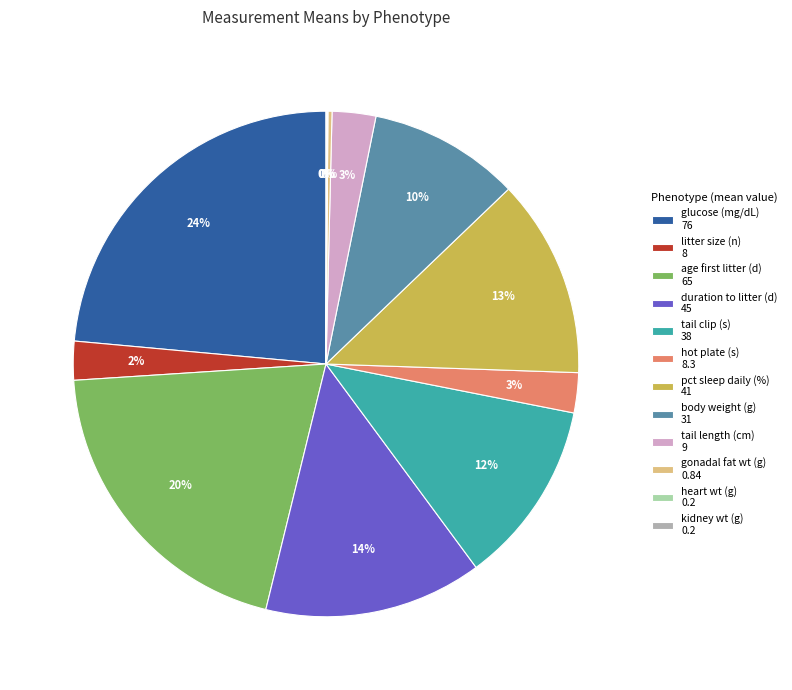

Which has a higher value, pct sleep daily (%) 41 or tail clip (s) 38?

pct sleep daily (%) 41